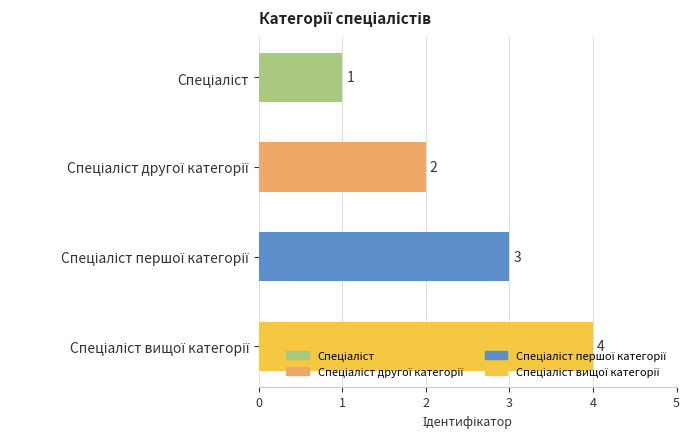

What is the value of the 4th bar from the top?

4